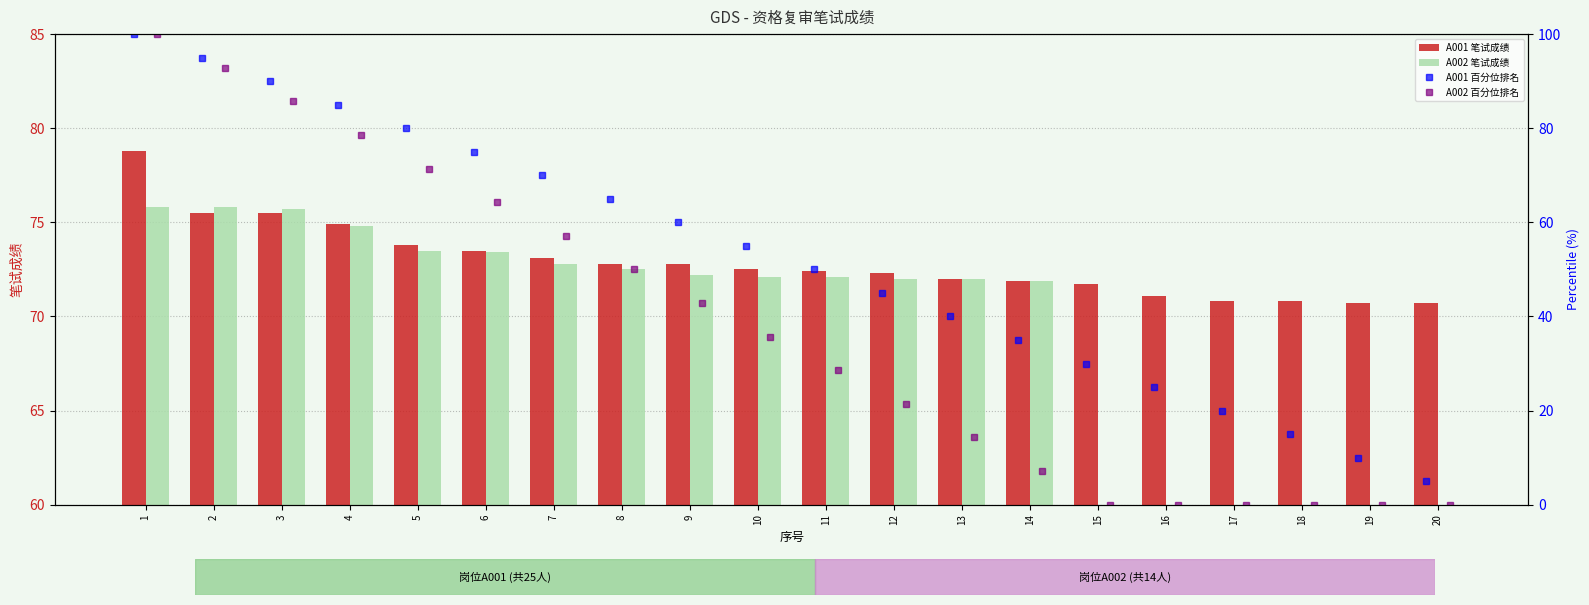

At how many categories does at least one series exceed 36?

20